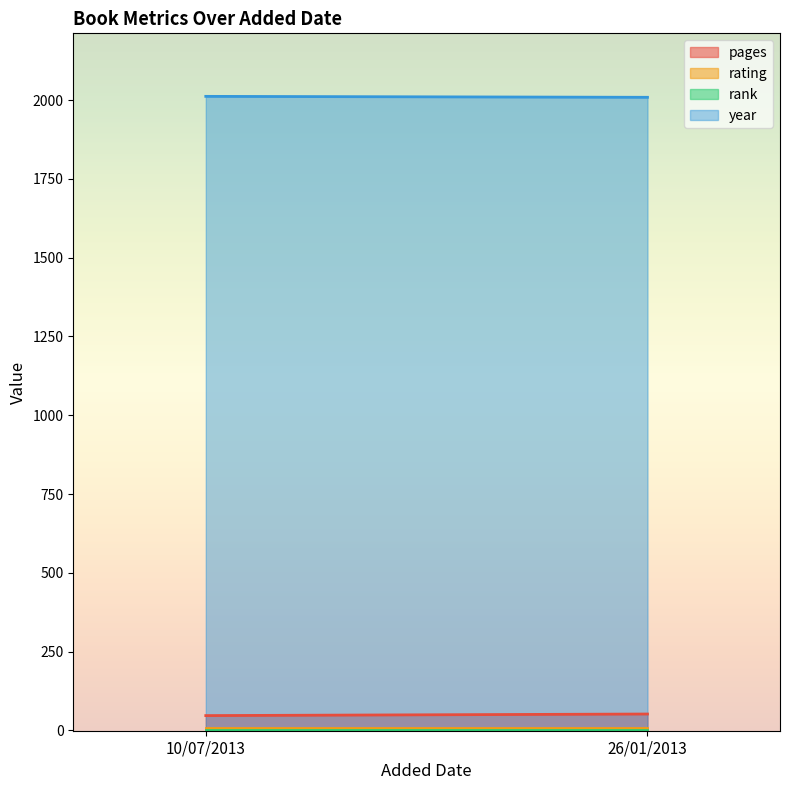

What is the sum of all year values?

4021